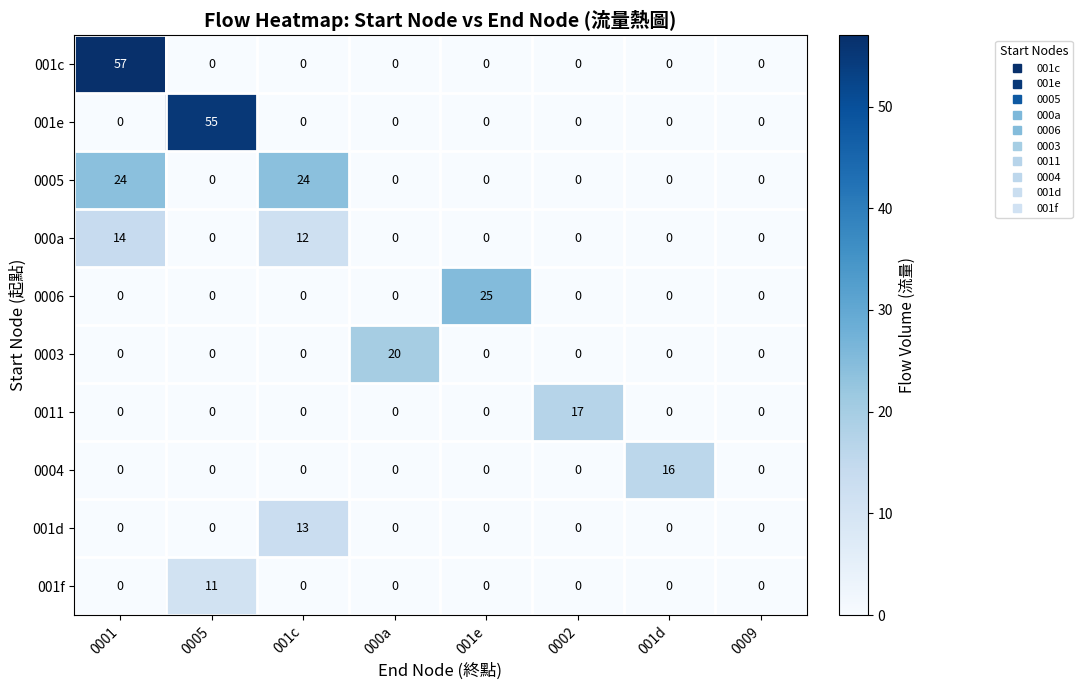

The 001c series shows 0 at 0002. True or false?

True